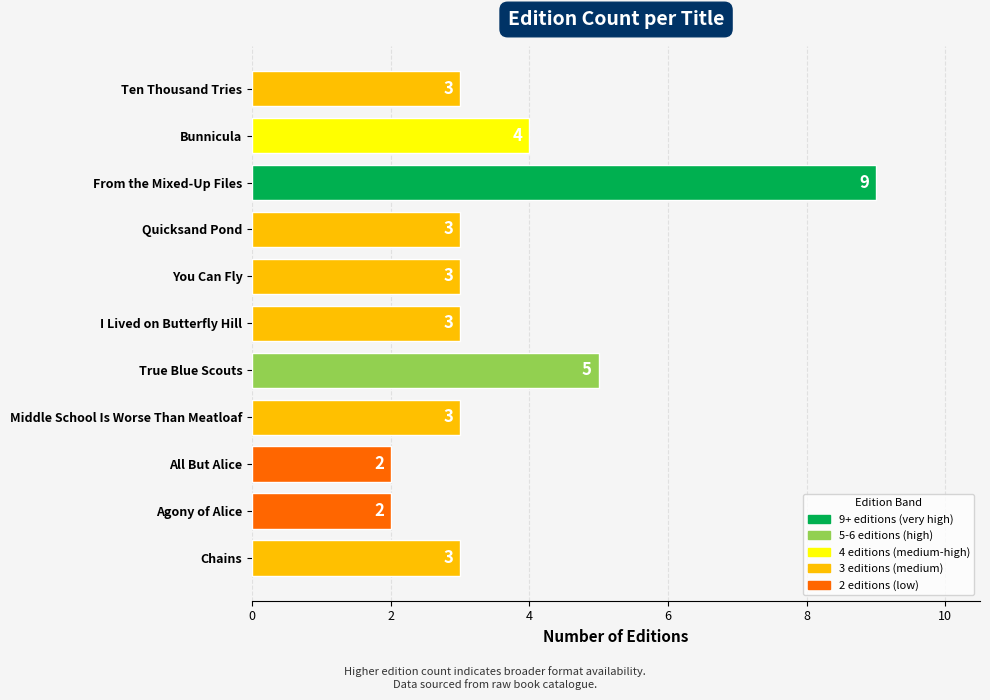

What is the label of the 7th bar from the top?

True Blue Scouts